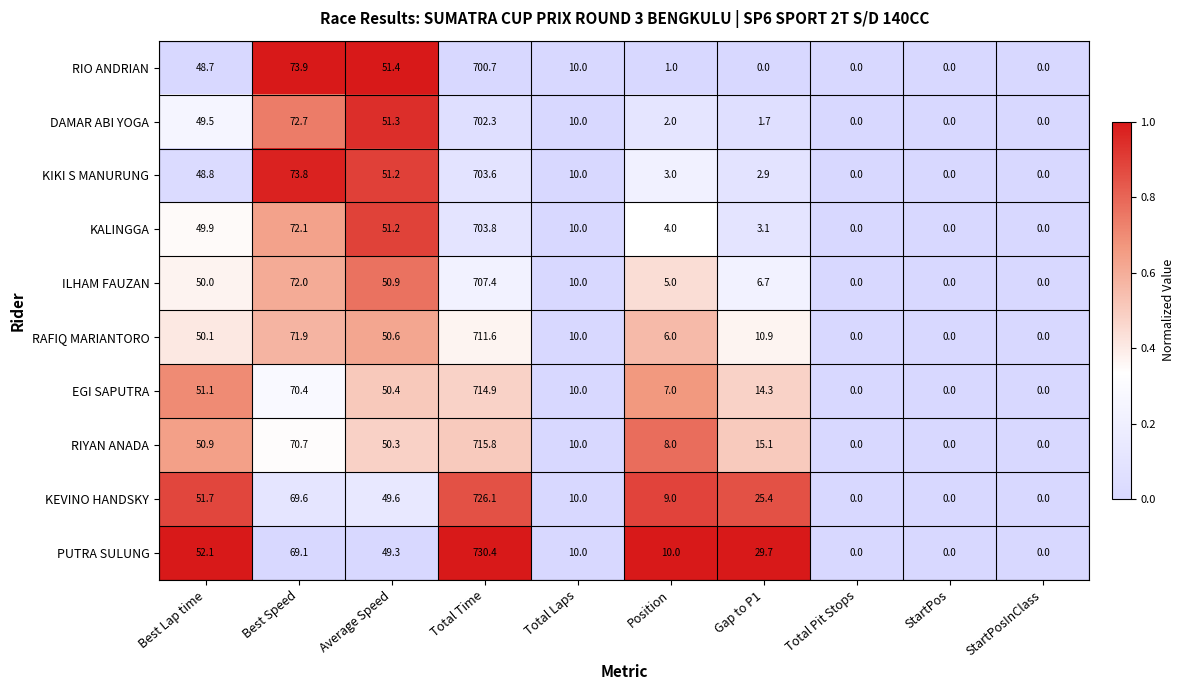

How many distinct data groups are displayed?

10